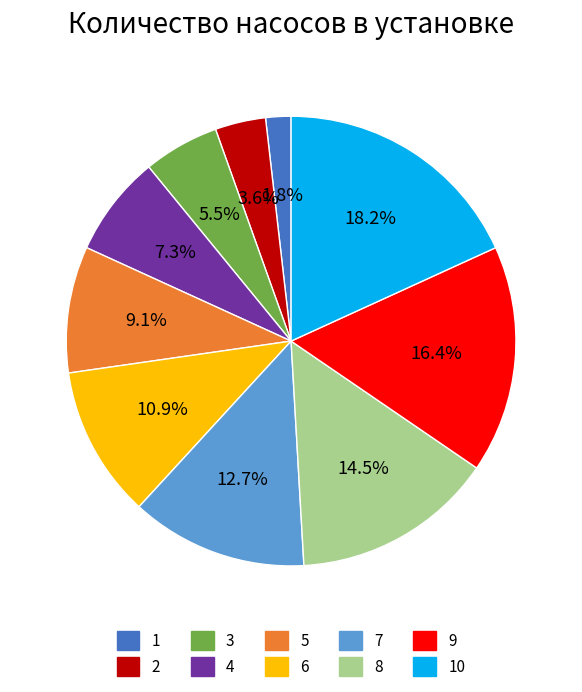

To the nearest percent, what portion does 4 represent?

7%